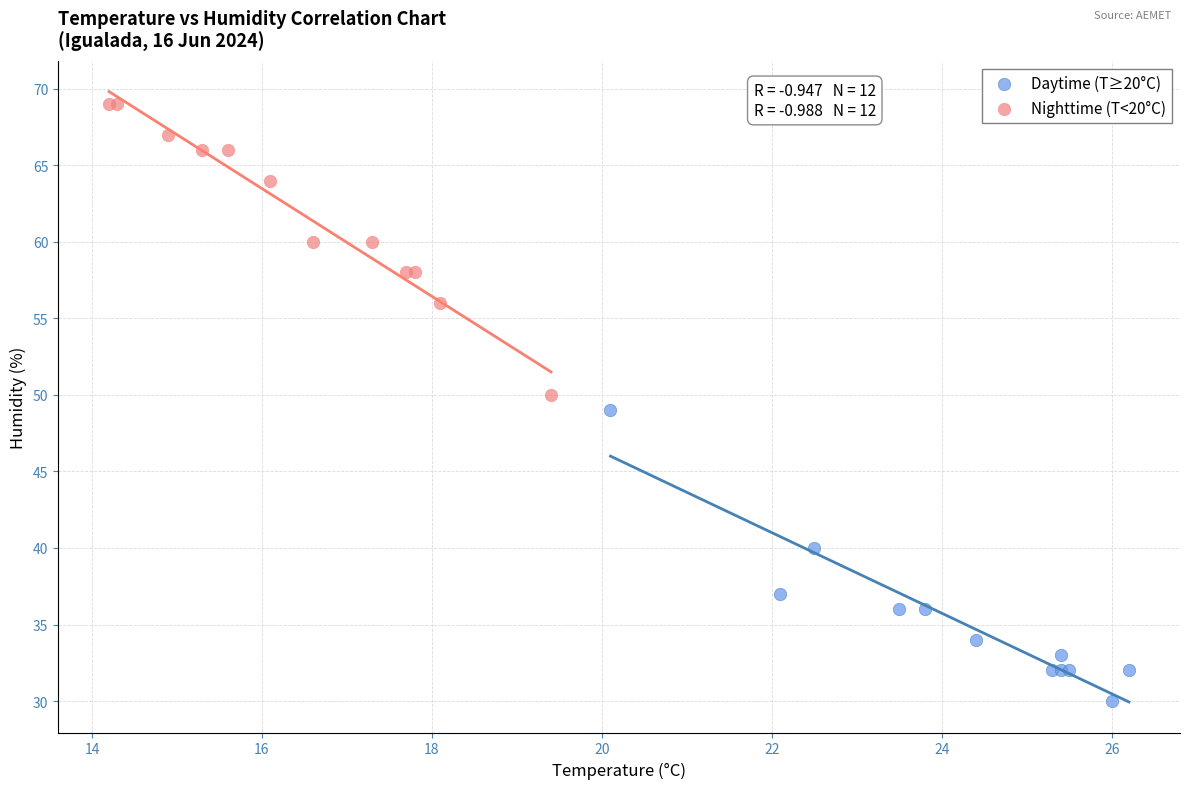

Which series contains the highest Y value?

Nighttime (T<20°C)